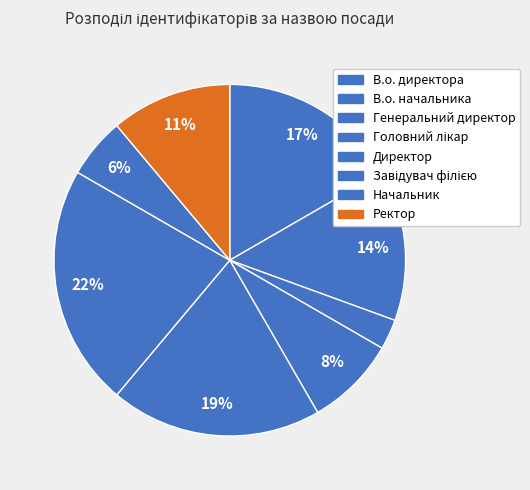

True or false: Директор accounts for 19% of the total.

True